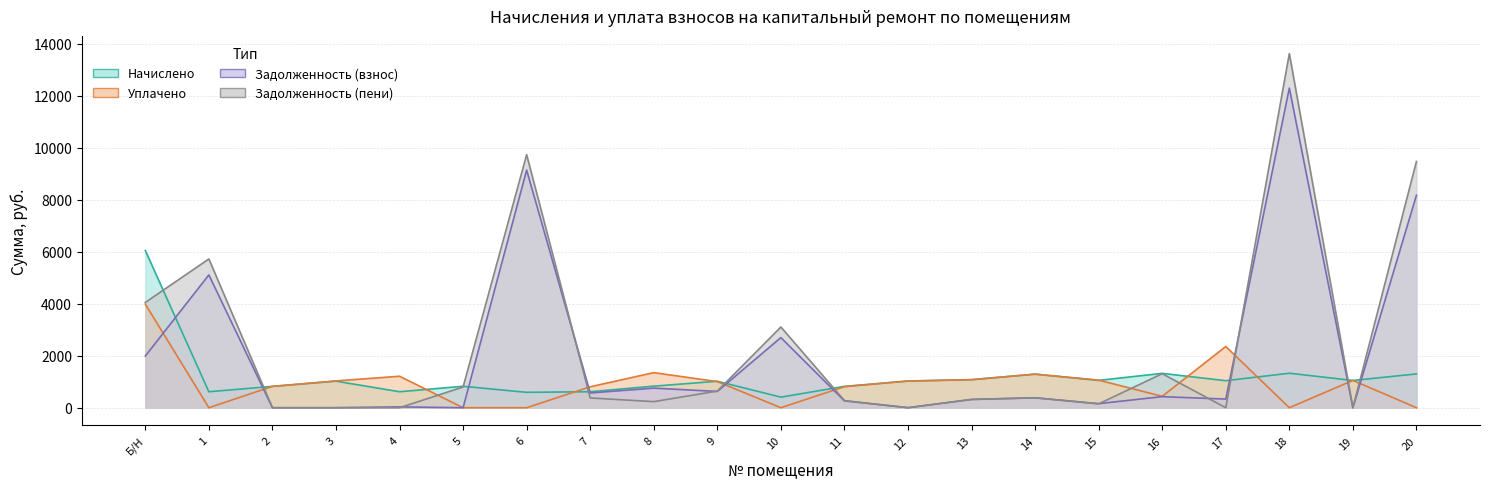

Between which two adjacent categories do уплачено and задолженность_пени first intersect?

1 and 2